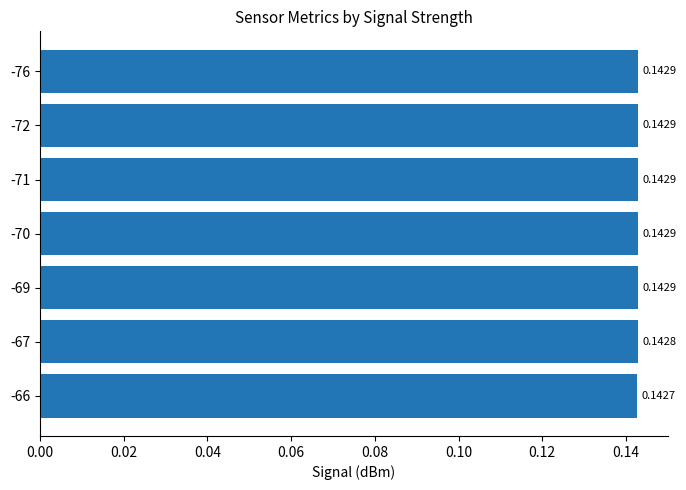

What is the sum of all values?

1.0